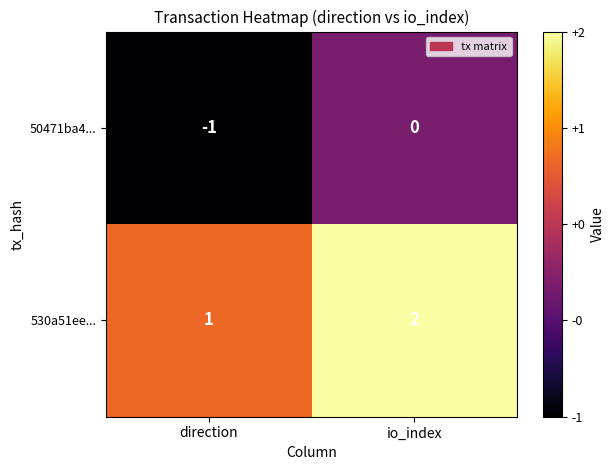

The value of 530a51ee... at direction is 1. True or false?

True